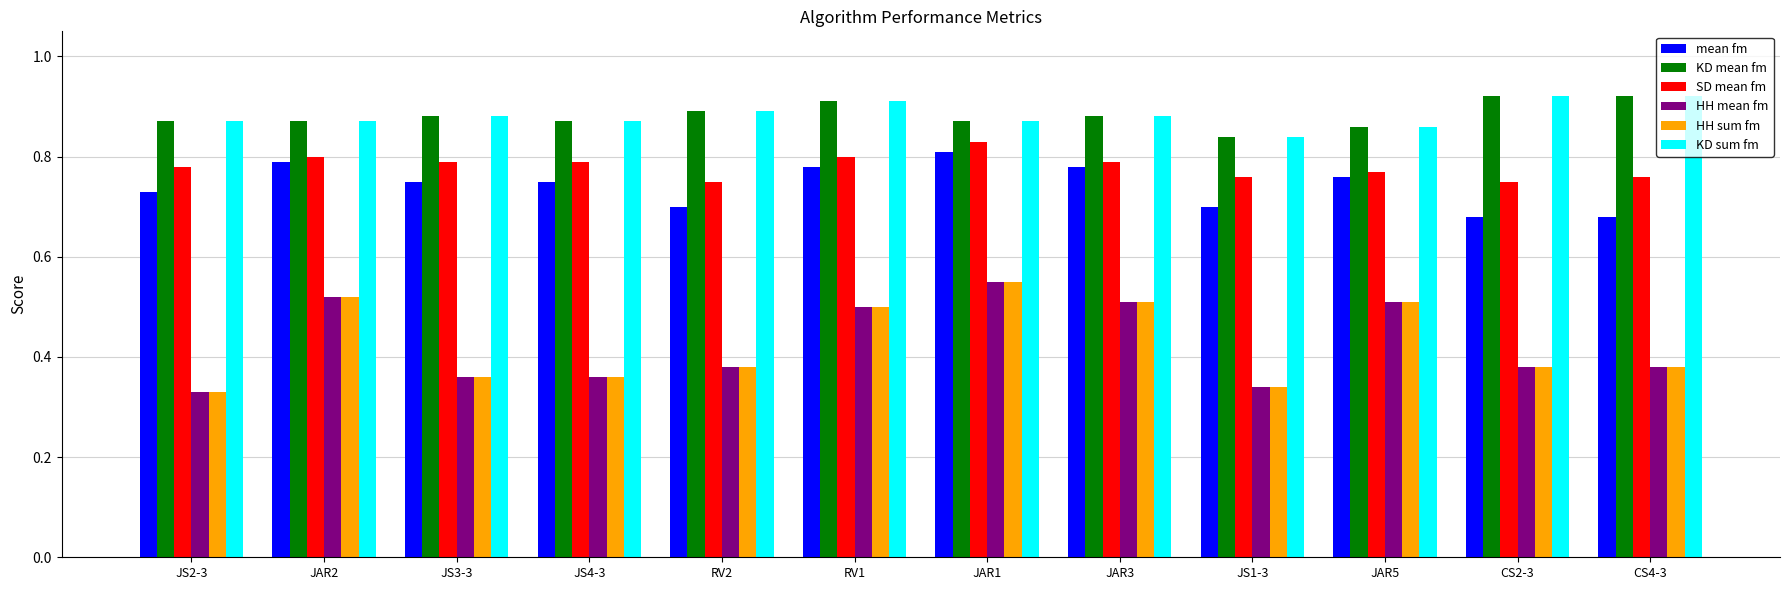

What position from the left is JAR1?

7